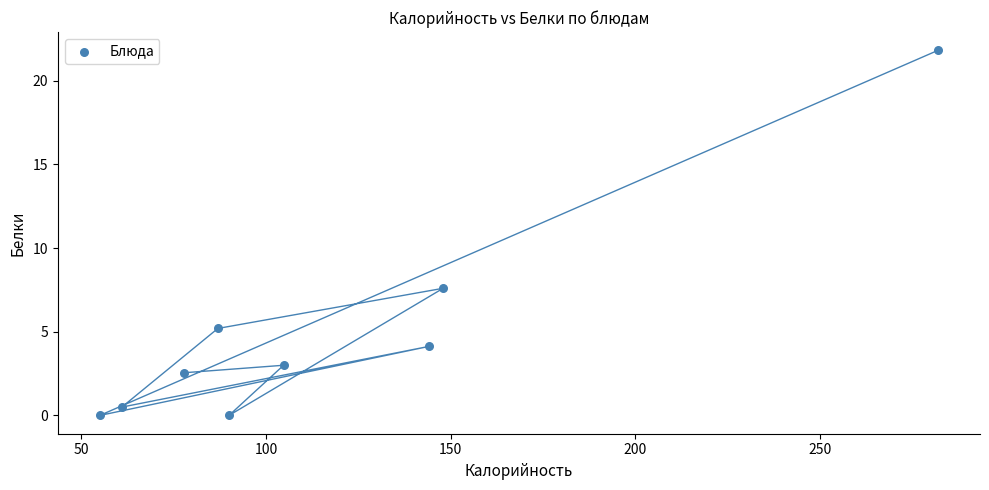

What is the range of X values (max minus min)?

227.0